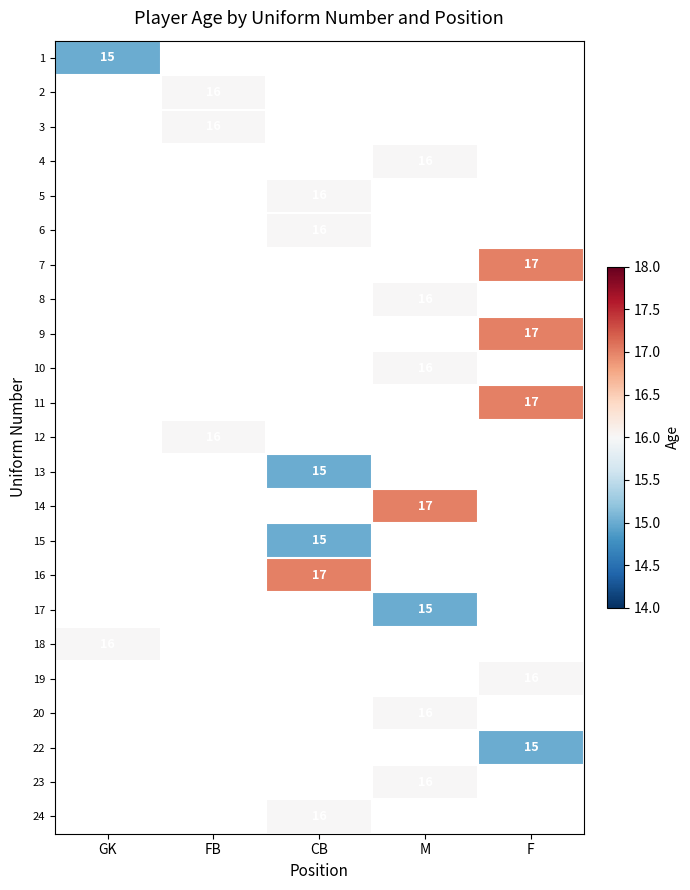

The value of 20 at M is 16. True or false?

True